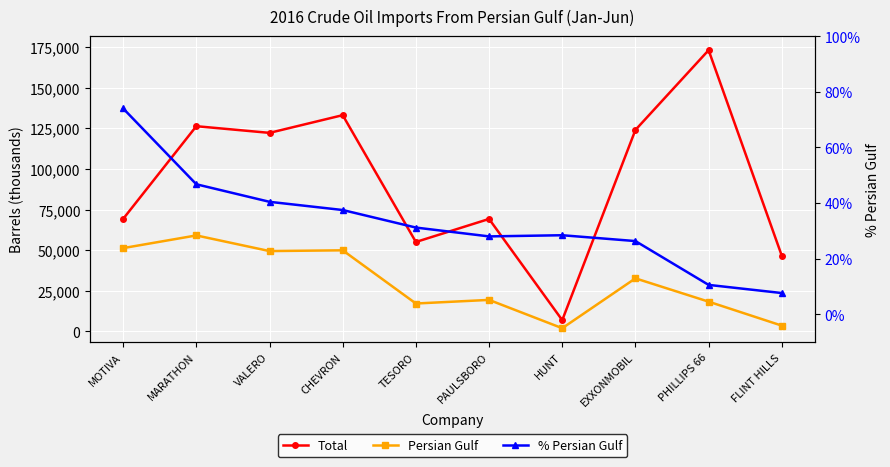

Reading left to right, what are all the values shown in this chart?

Total: 69253.0	126305.0	122200.0	133099.0	55043.0	69221.0	6930.0	123998.0	173096.0	46581.0
Persian Gulf: 51274.0	59079.0	49446.0	49919.0	17176.0	19398.0	1971.0	32659.0	18317.0	3562.0
% Persian Gulf: 74.0	46.8	40.5	37.5	31.2	28.0	28.4	26.3	10.6	7.6